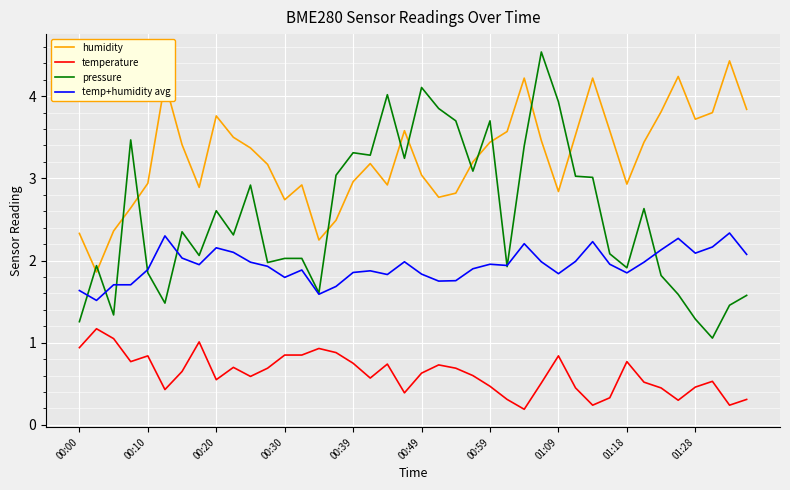

What is the average value of the humidity series?

3.3